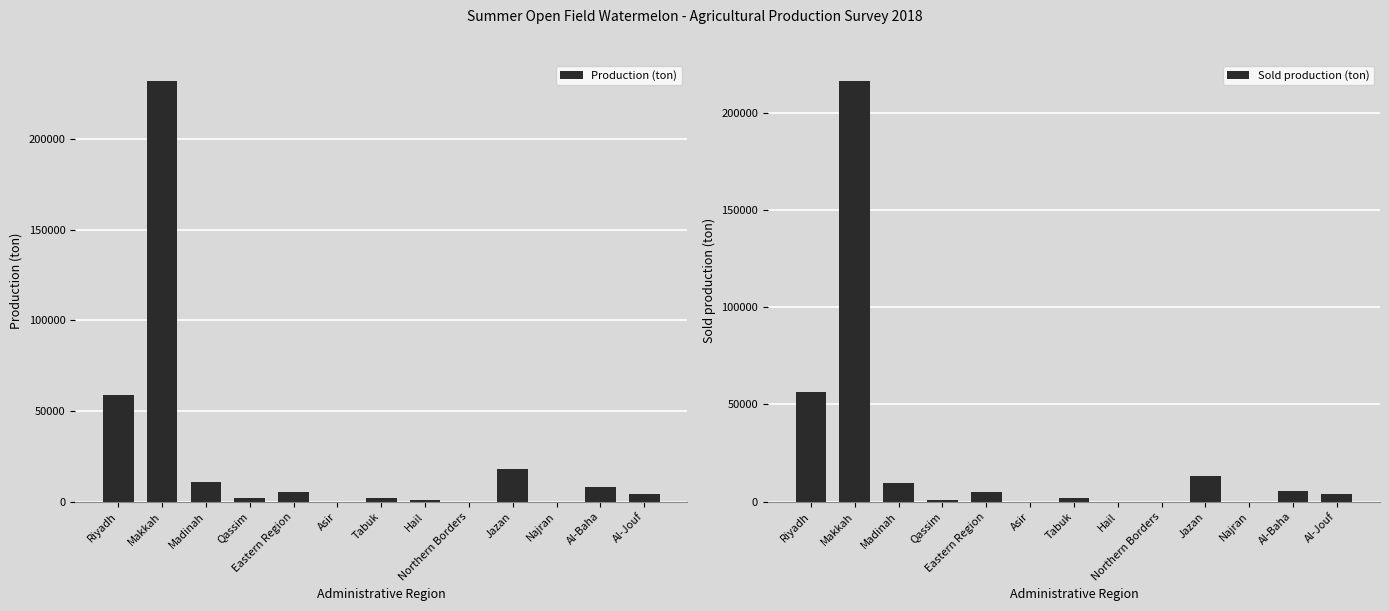

Reading left to right, transcribe all the data shown in this chart.

Production (ton): 59031.9	232138.1	10992.7	2212.1	5360.4	3.8	2082.8	722.9	12.6	17969.3	24.3	7809.8	3971.4
Sold production (ton): 56459.6	216300.6	9762.5	680.6	4824.3	2.5	1802.7	0.0	7.0	13388.9	23.7	5332.7	3768.0